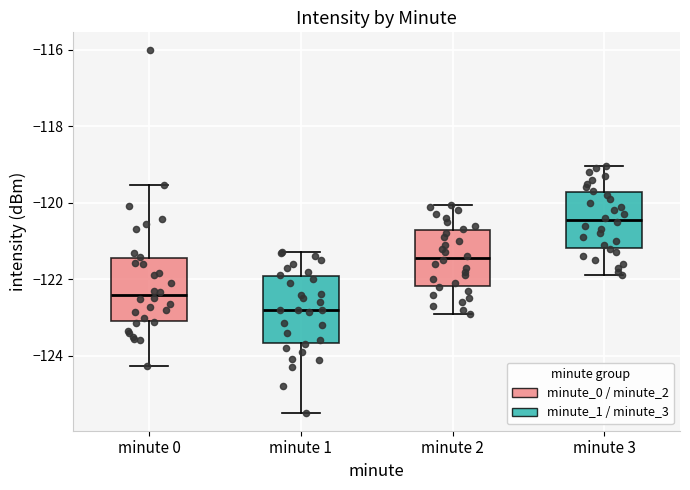

Which box has the lowest median line?

minute 1